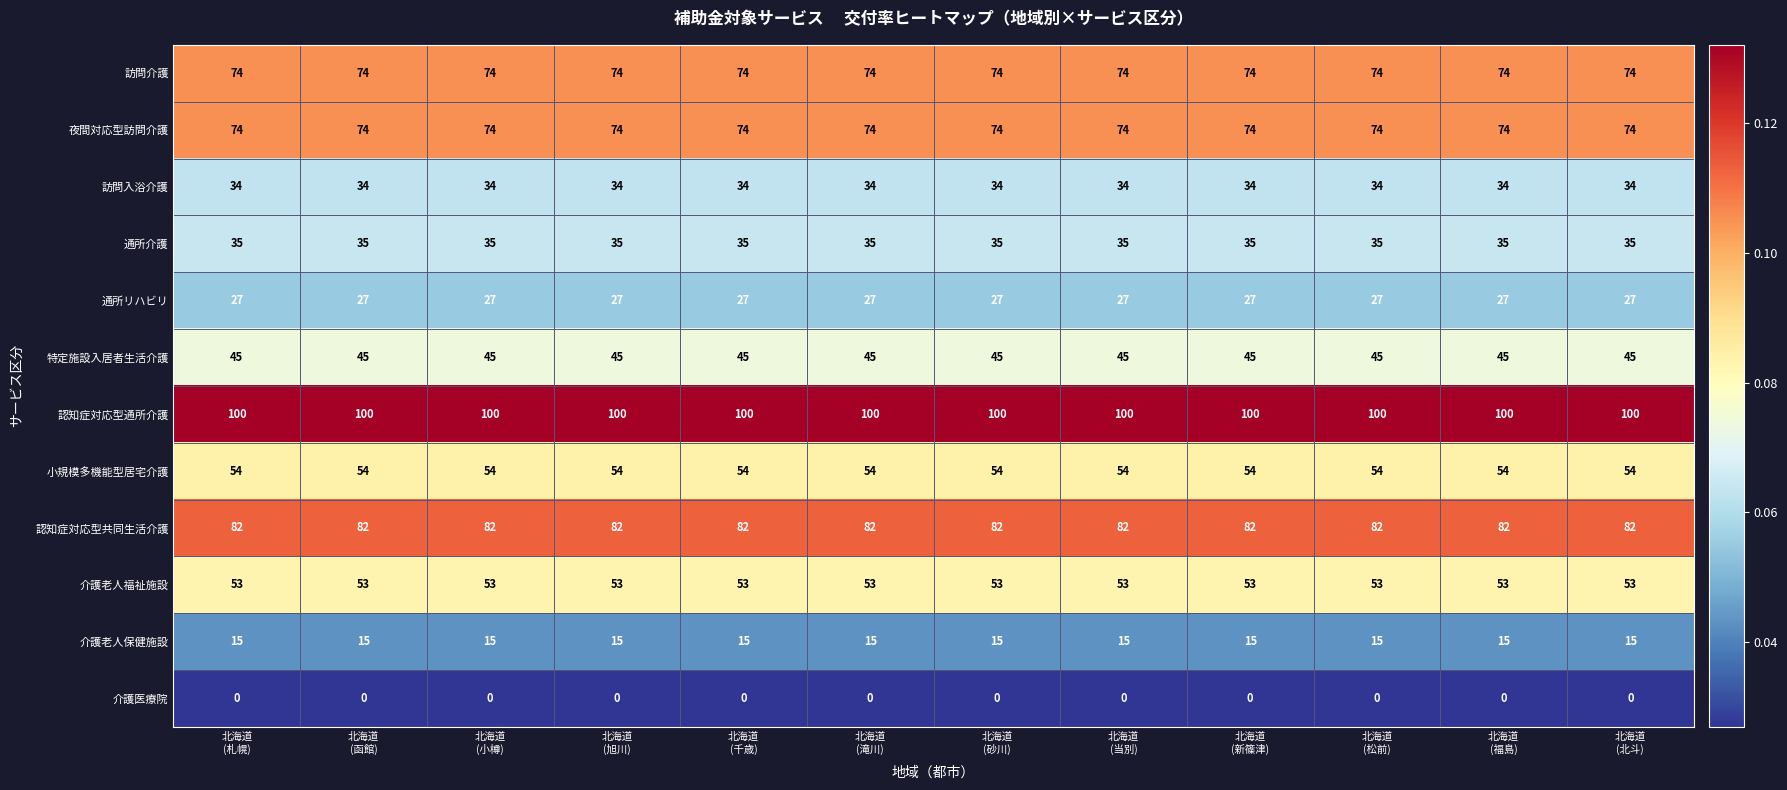

What is the sum of all 小規模多機能型居宅介護 values?

648